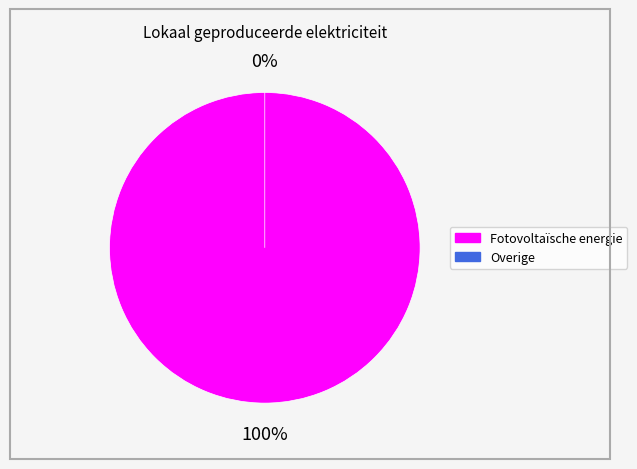

Count the number of slices in the pie.

2